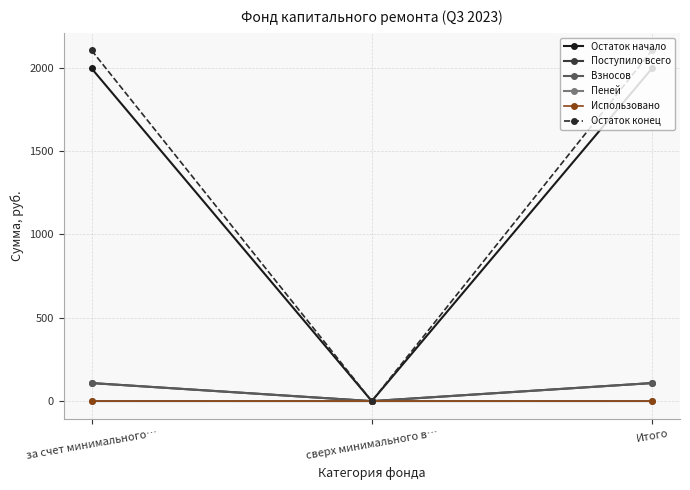

What is the highest value of the Остаток начало series?

1994.5